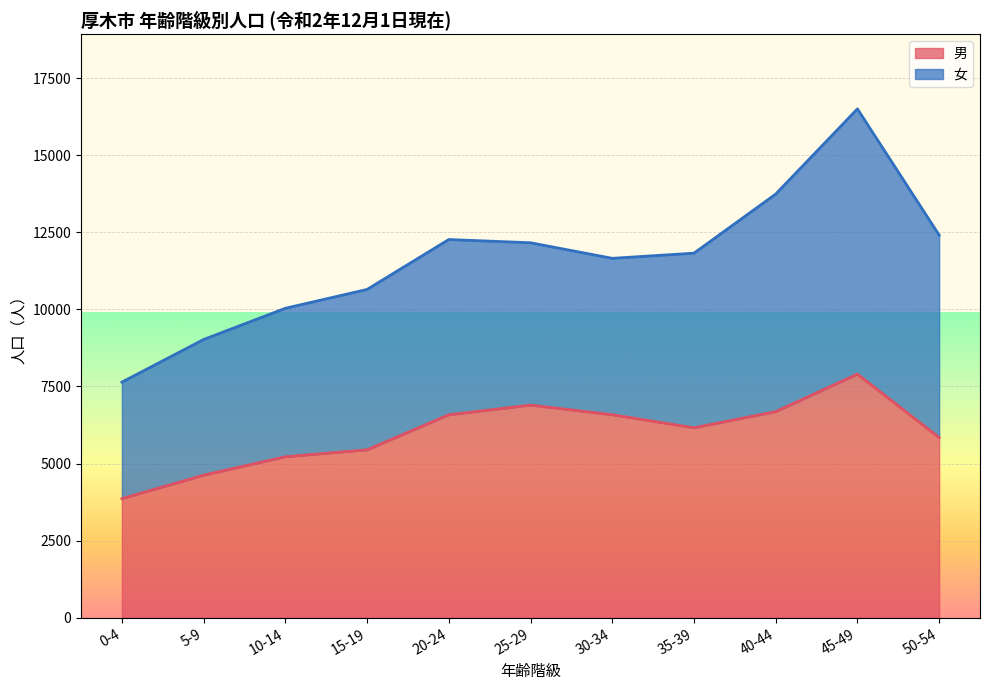

Which has a higher value, 45-49 or 50-54?

45-49